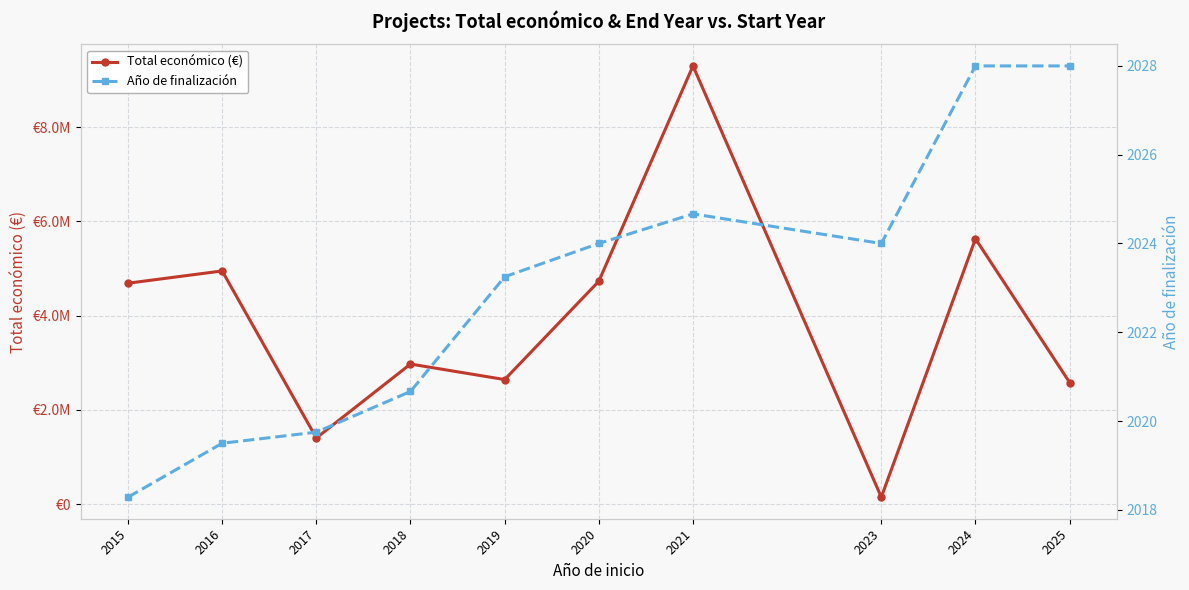

True or false: Total económico (€) and Año de finalización cross at least once.

False